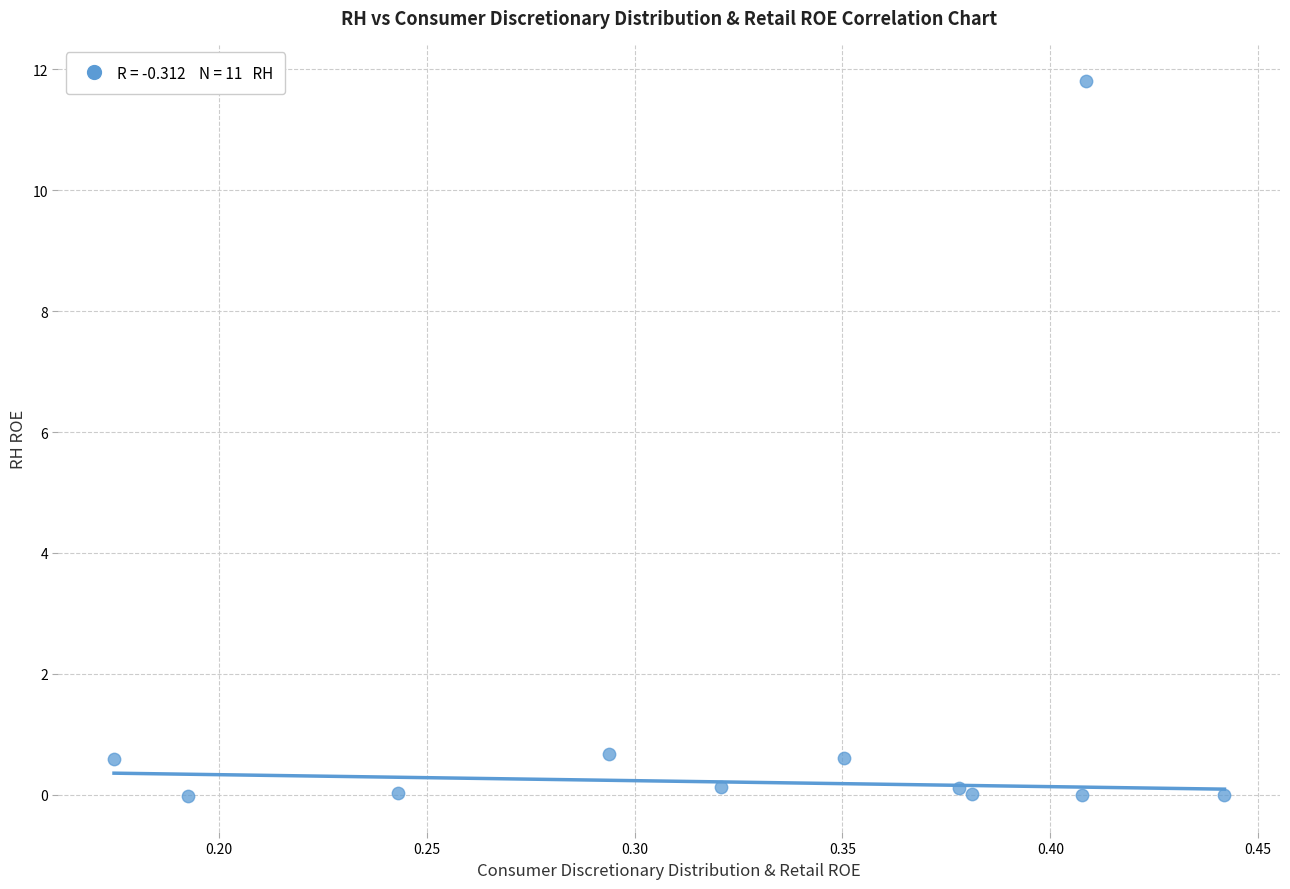

What is the range of X values (max minus min)?

0.3